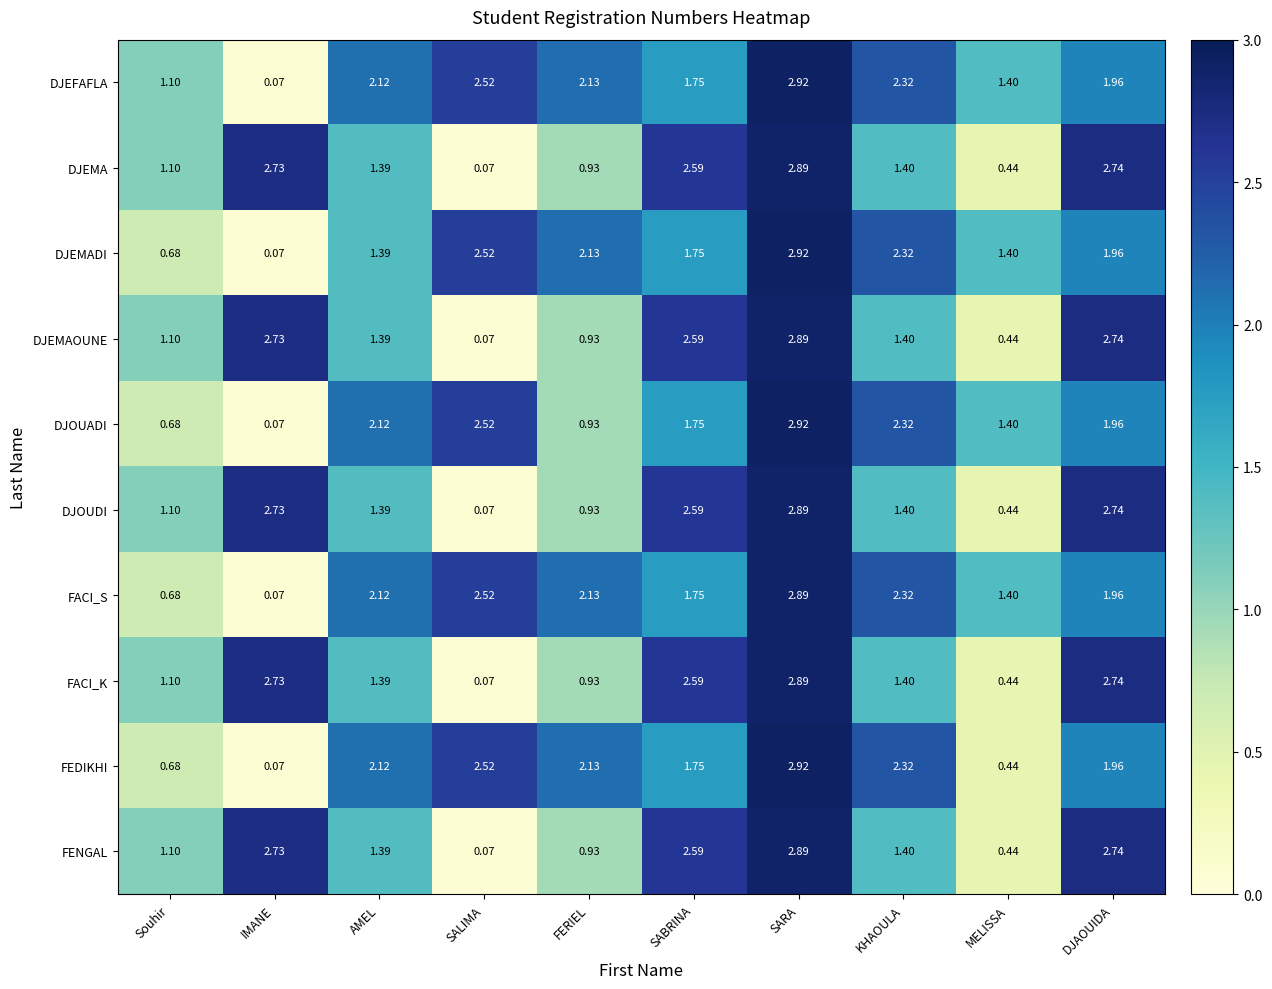

Which category has the lowest value in the FACI_K series?

SALIMA